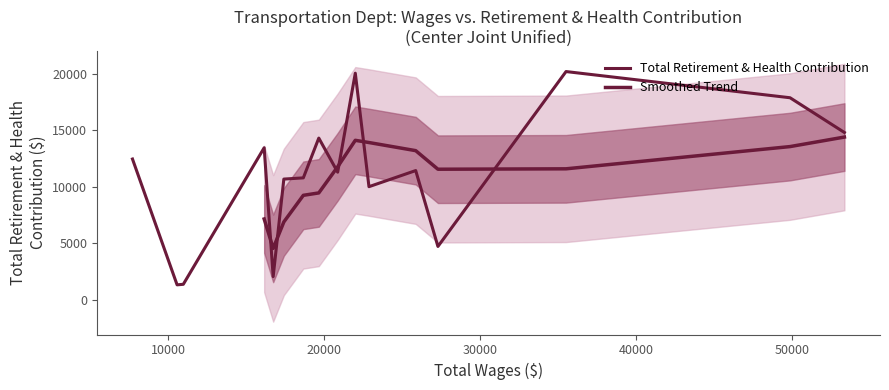

Does the chart have visible grid lines?

No